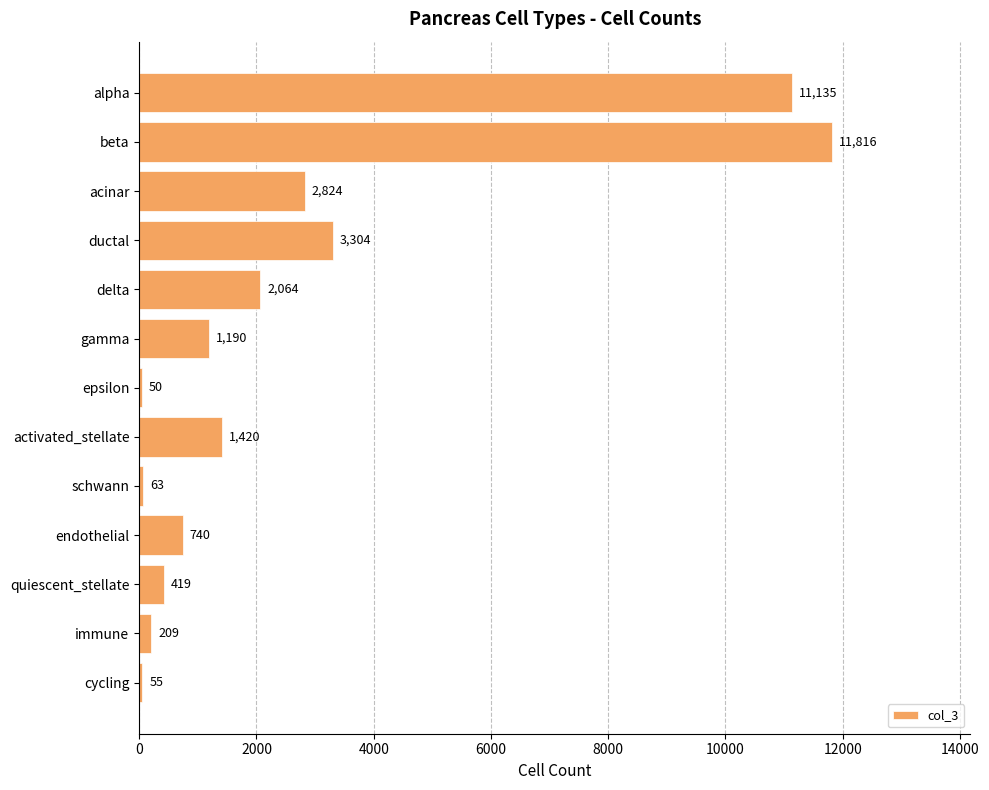

Rank the categories by value from highest to lowest.

beta, alpha, ductal, acinar, delta, activated_stellate, gamma, endothelial, quiescent_stellate, immune, schwann, cycling, epsilon